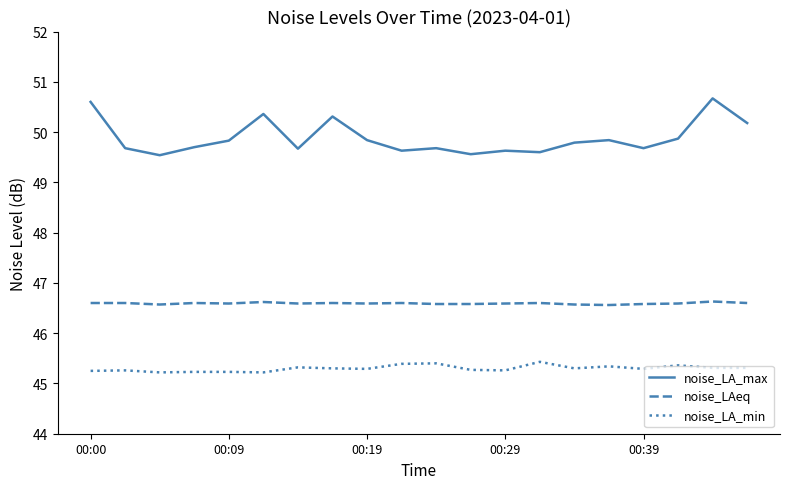

What is the greatest value displayed?

50.7